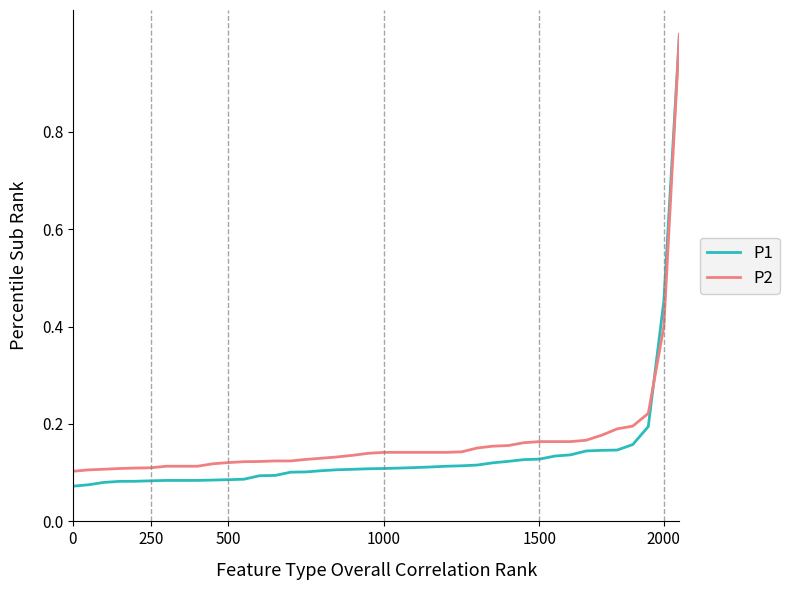

Which series has the widest spread of values?

P1